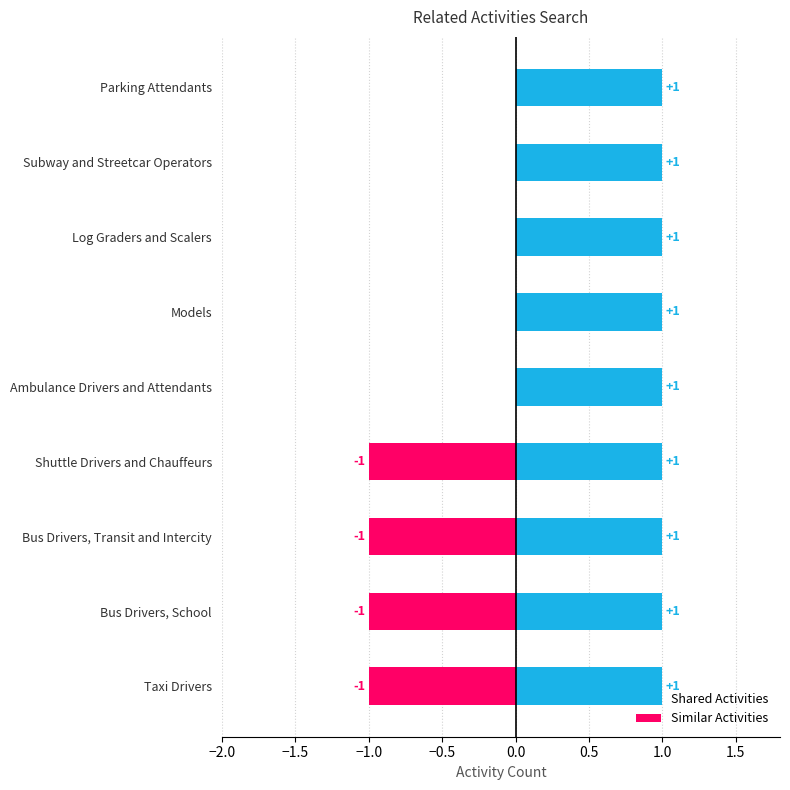

Which series has the largest total across all categories?

Shared Activities